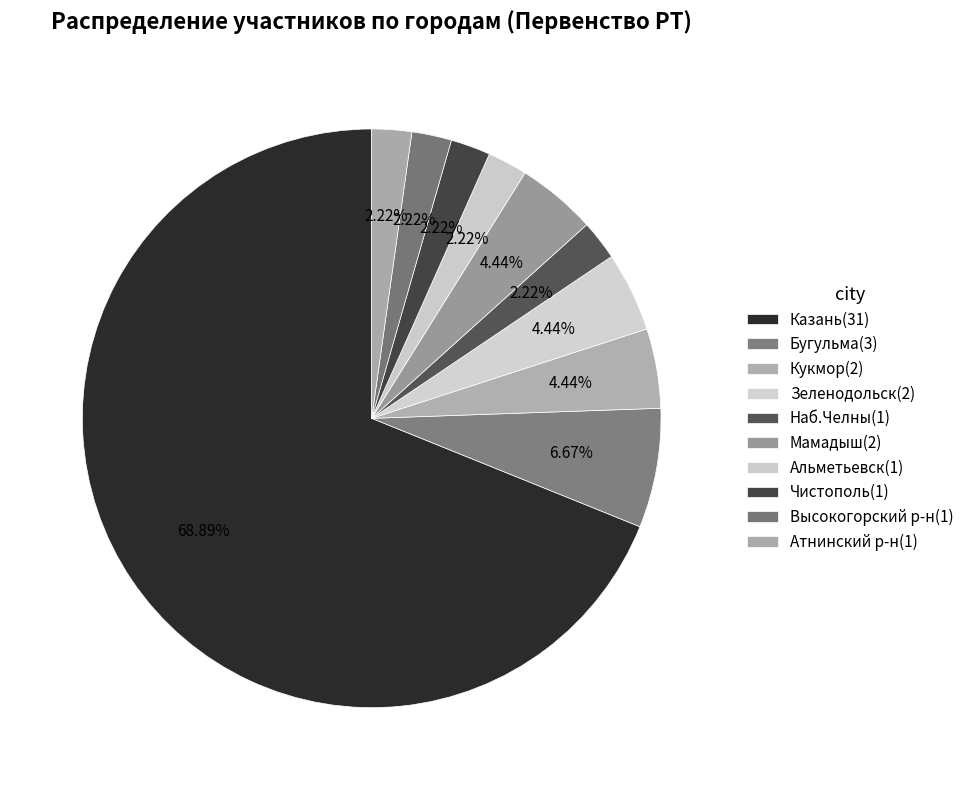

True or false: Чистополь accounts for 2% of the total.

True